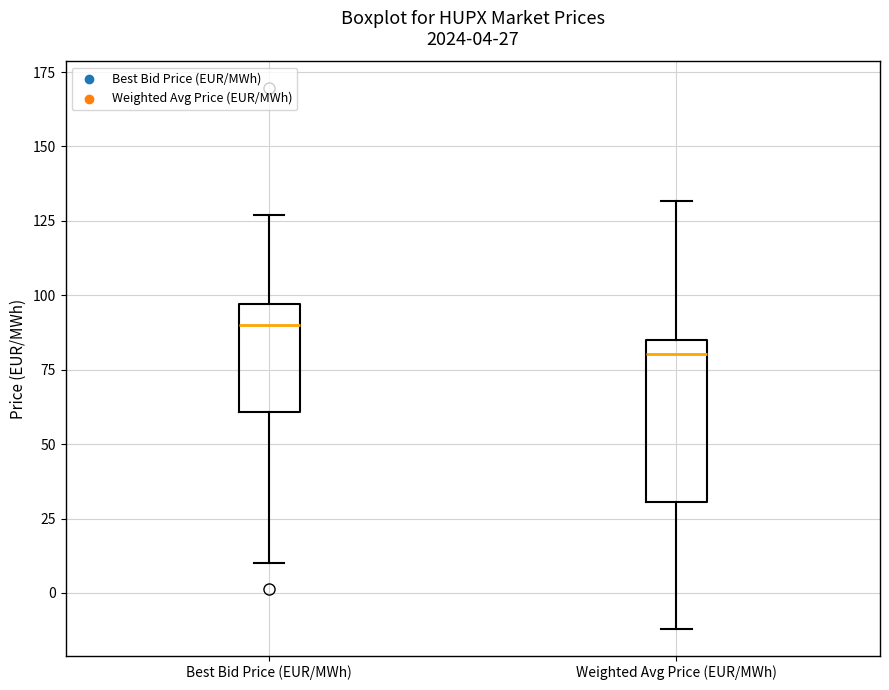

Which box has the lowest median line?

Weighted Avg Price (EUR/MWh)